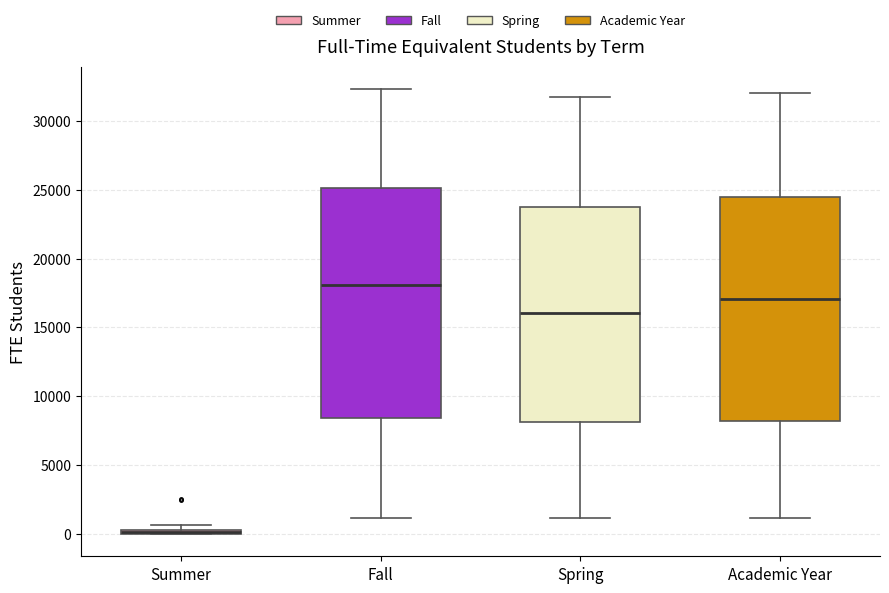

Where does the upper whisker of the box for Fall end on the y-axis? The values are not printed on the chart, so give them approximately, as read against the axis.

32500